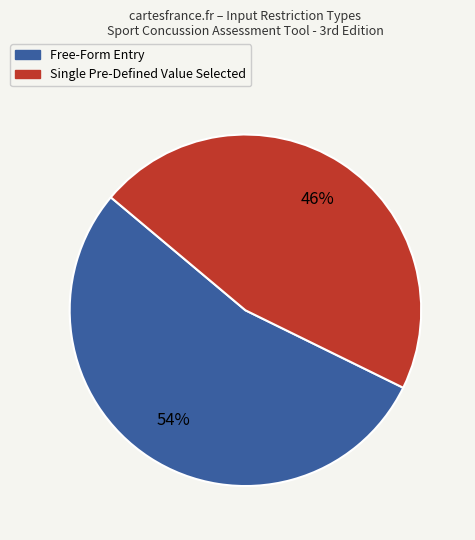

To the nearest percent, what is the difference between the largest and smallest slice percentages?

8%